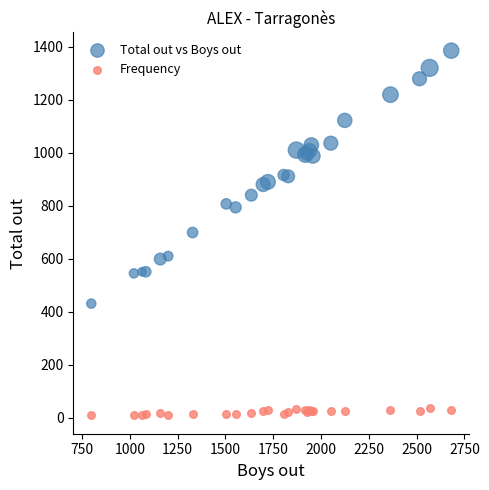

Which series contains the highest Y value?

Total out vs Boys out